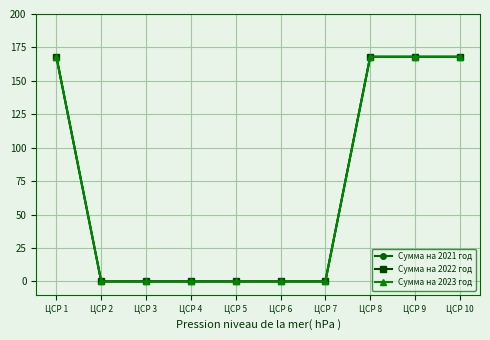

At ЦСР 5, list the series in order from smallest to largest.

Сумма на 2021 год, Сумма на 2022 год, Сумма на 2023 год